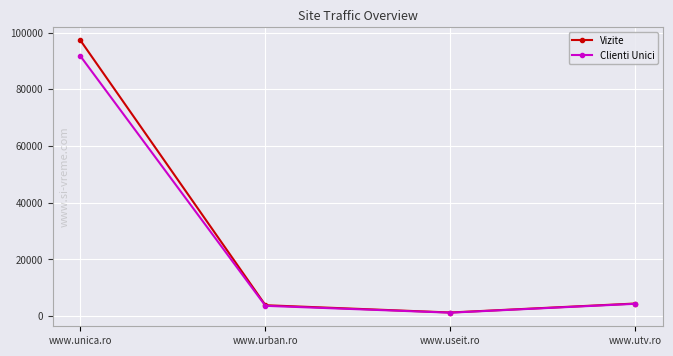

Which series changed the most between www.unica.ro and www.useit.ro?

Vizite